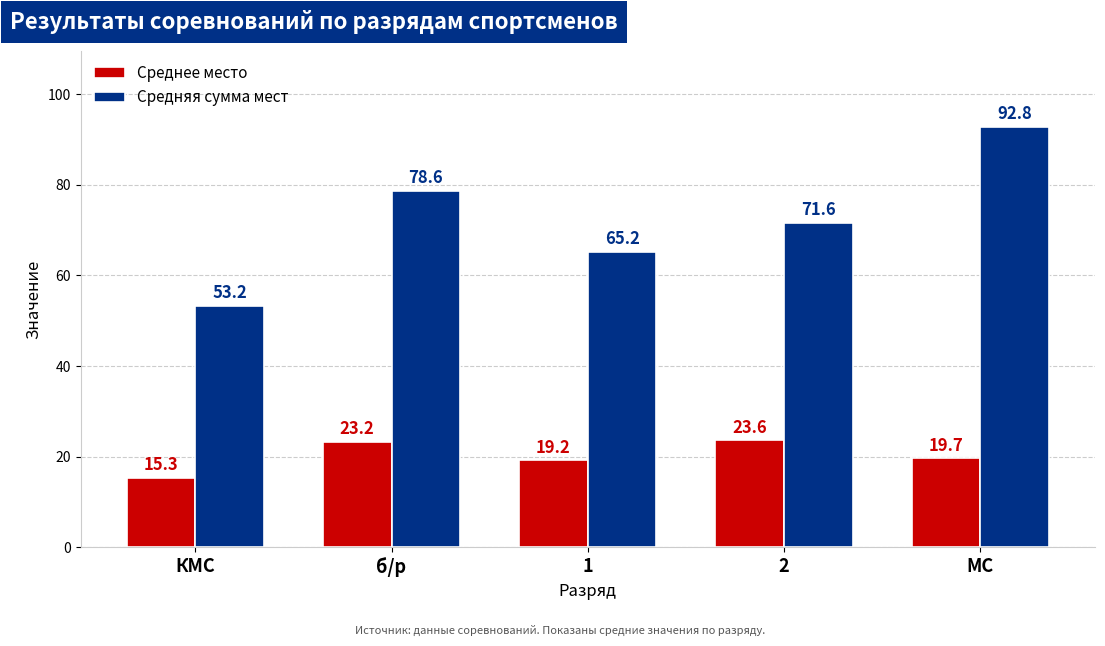

Between КМС and 2, which series saw the biggest shift?

Средняя сумма мест